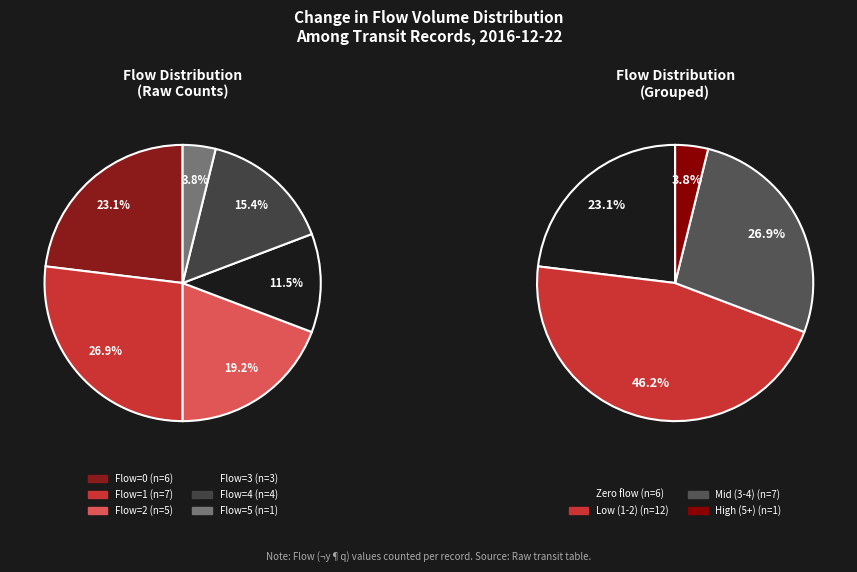

Is there a majority slice in this chart?

No